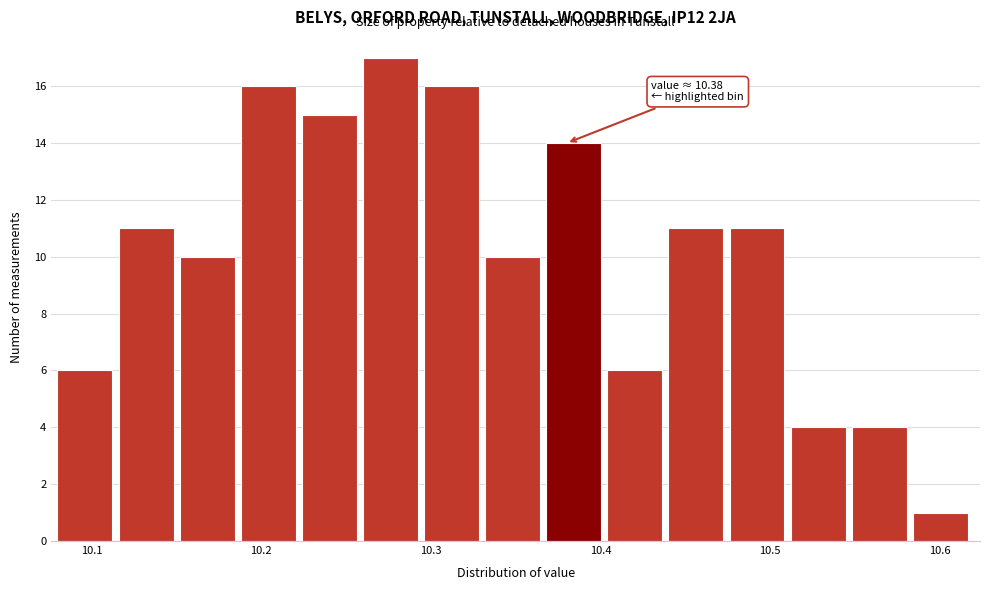

Around what value on the x-axis is the tallest bar? Give the approximate position of its centre, as read against the axis.

10.28